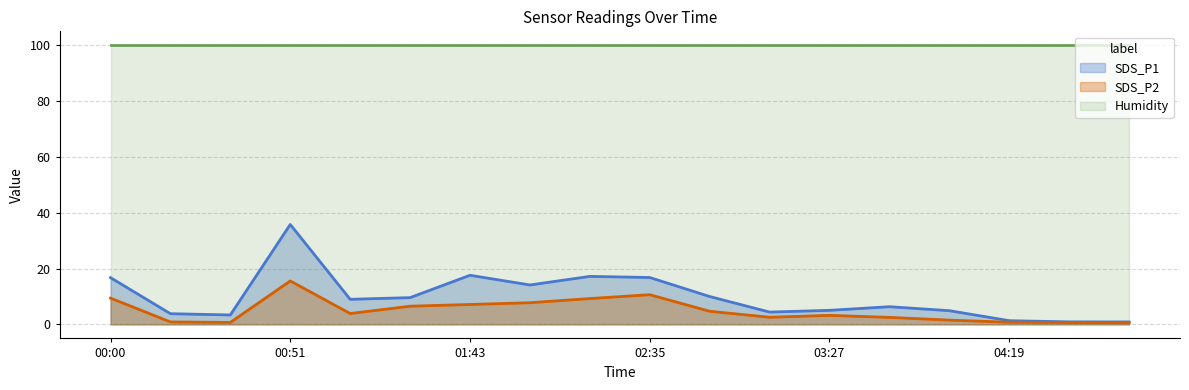

What is the highest value of the SDS_P2 series?

15.6